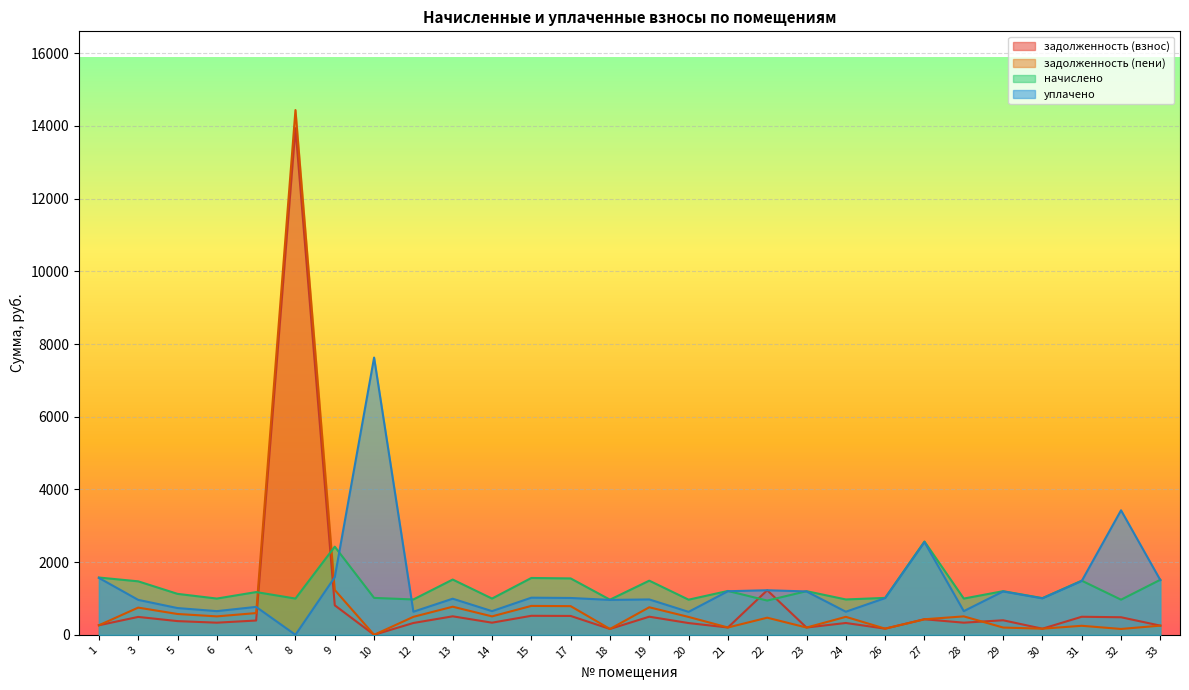

Which series ends up on top after the final intersection of задолженность (взнос) and начислено?

начислено